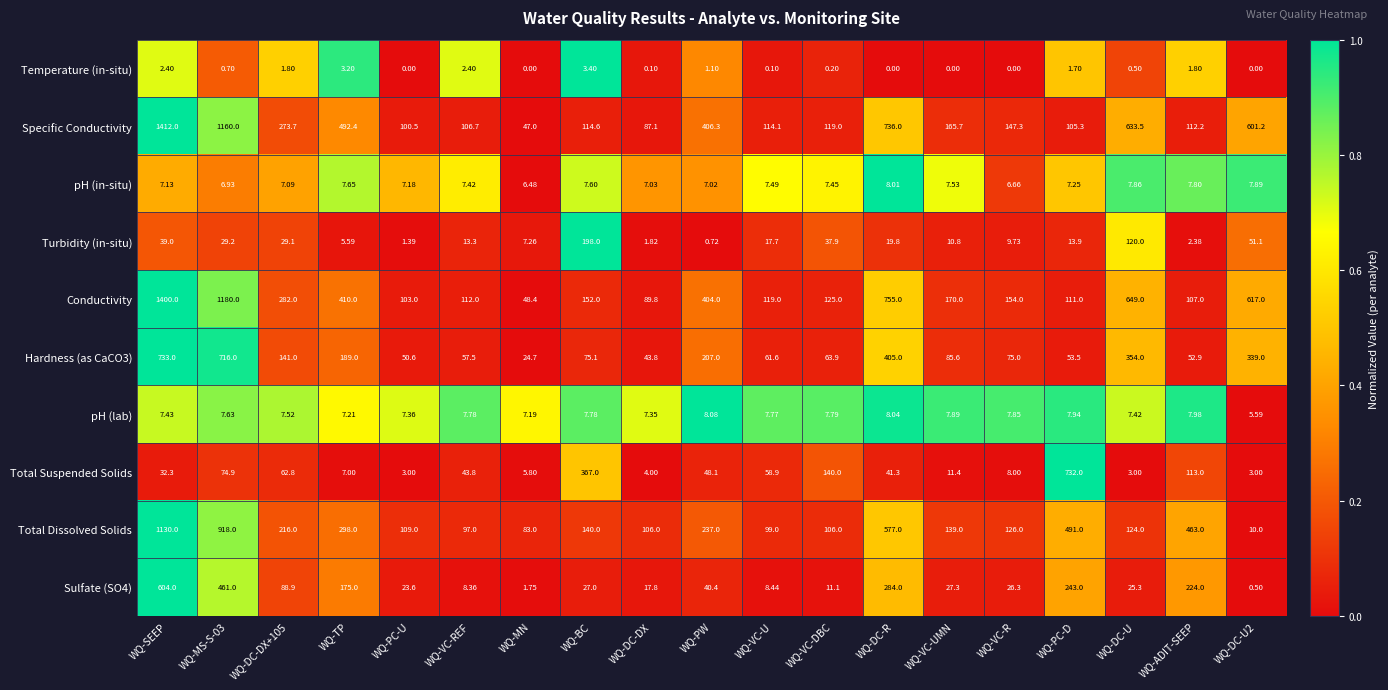

Is the value of Total Dissolved Solids at WQ-MS-S-03 greater than the value of pH (in-situ) at WQ-SEEP?

Yes